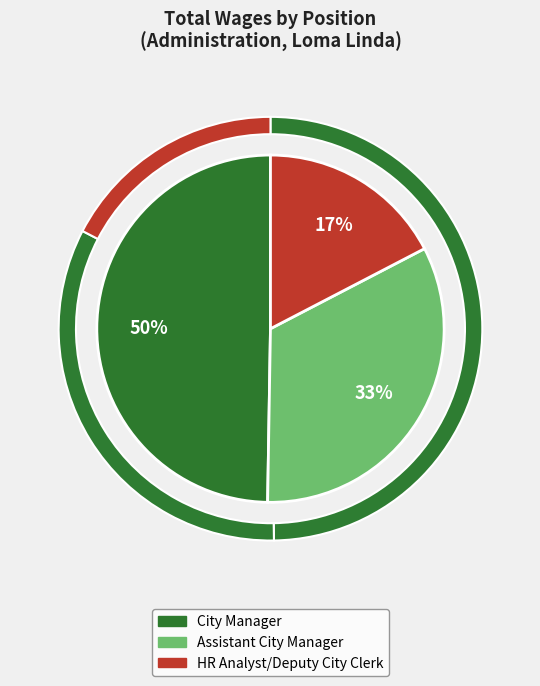

True or false: City Manager accounts for 50% of the total.

True